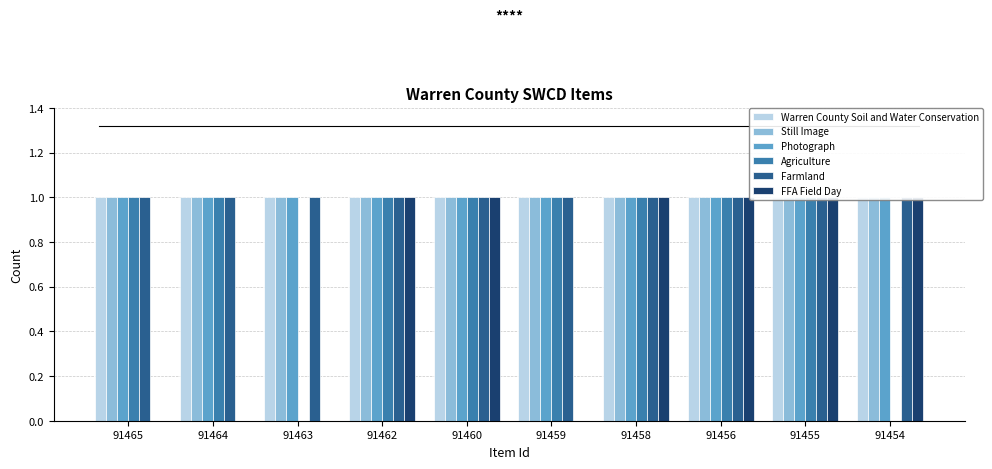

What is the sum of all FFA Field Day values?

6